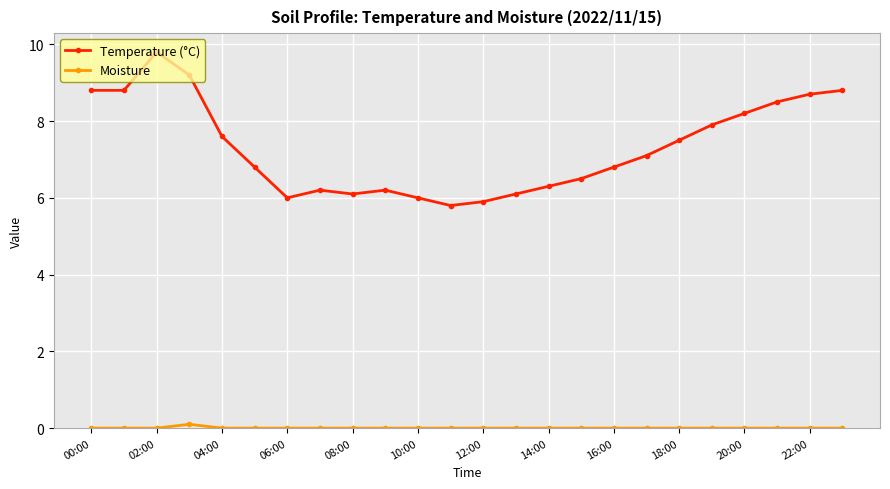

Which series has the largest total across all categories?

Temperature (°C)